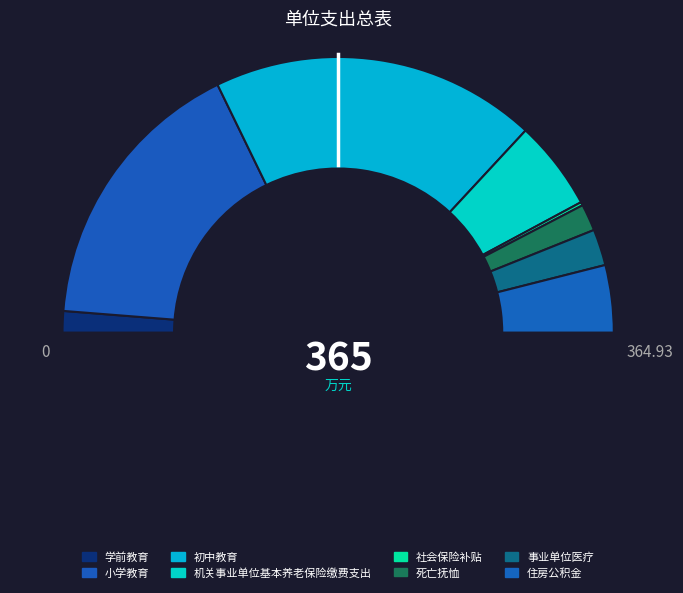

How many segments does this pie chart have?

8